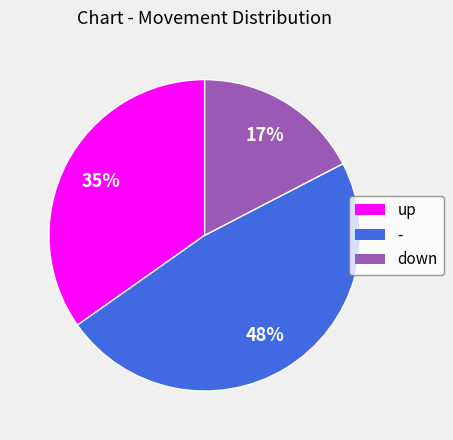

Approximately how many times larger is the value at - compared to up?

1.4